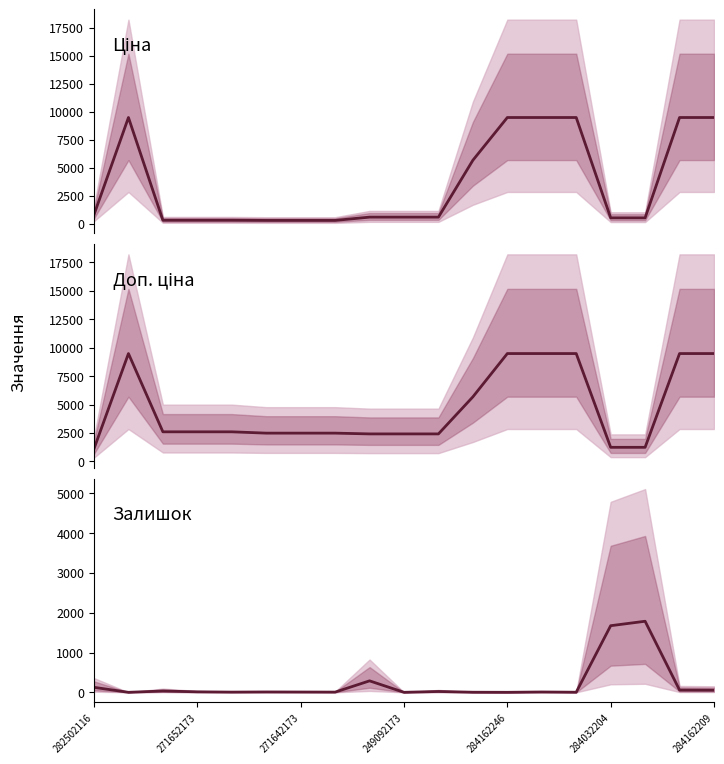

What is the sum of all Доп. ціна values?

88620.9